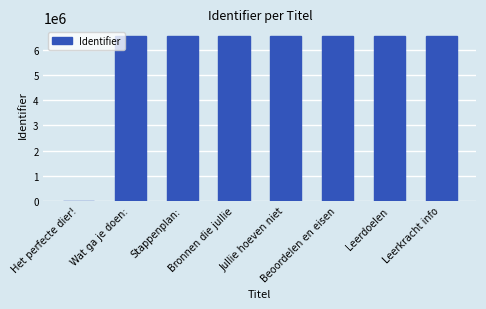

Which has a higher value, Het perfecte dier! or Bronnen die jullie?

Bronnen die jullie